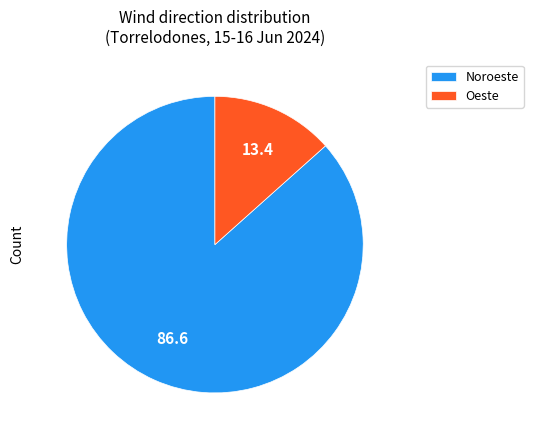

Rank the categories by value from highest to lowest.

Noroeste, Oeste